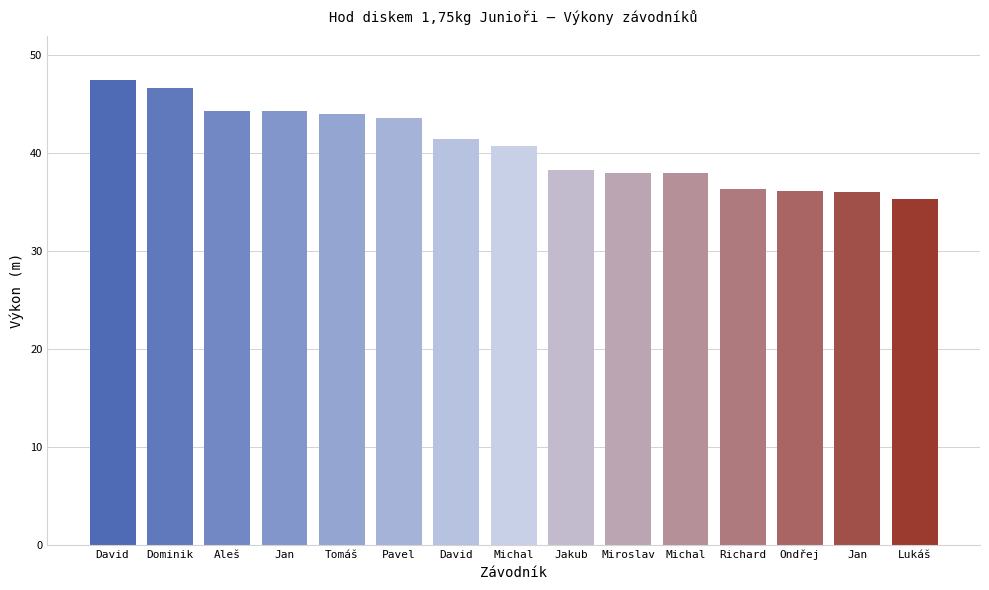

Which has a higher value, Aleš or Lukáš?

Aleš